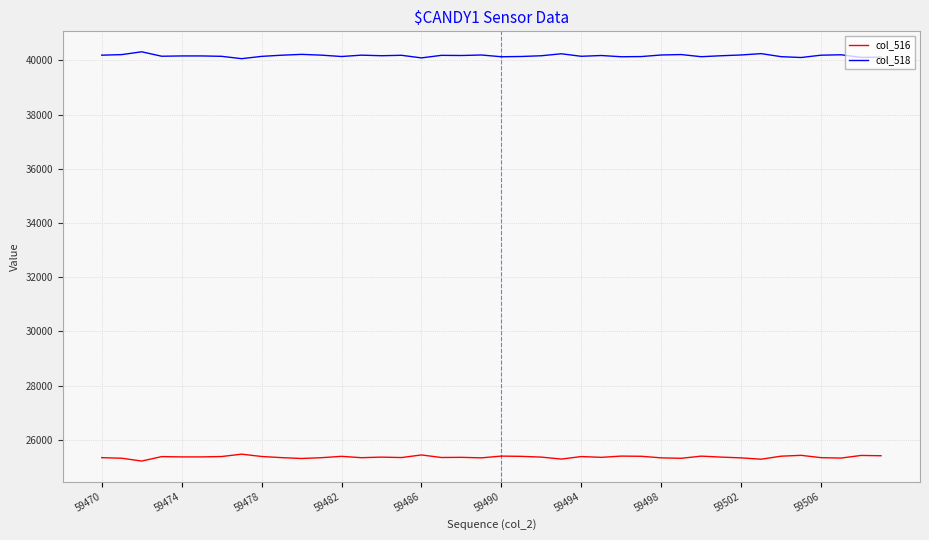

What is the minimum value for col_516?

25216